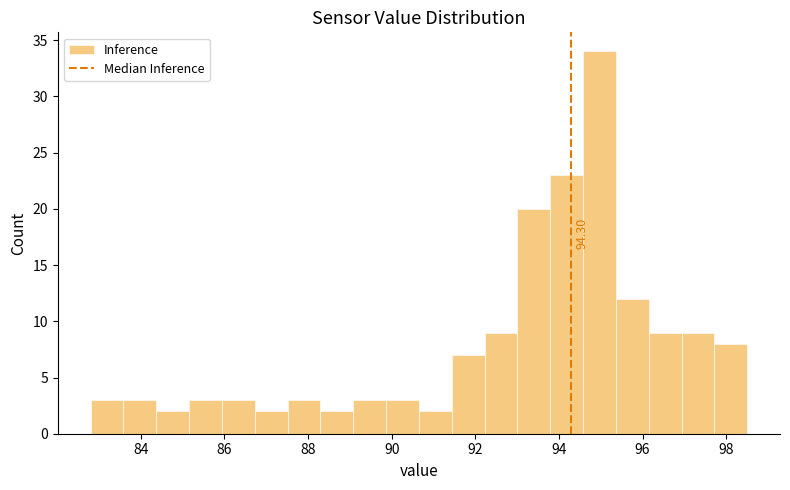

Read against the x-axis, roughly where is the centre of the tallest bar?

95.0